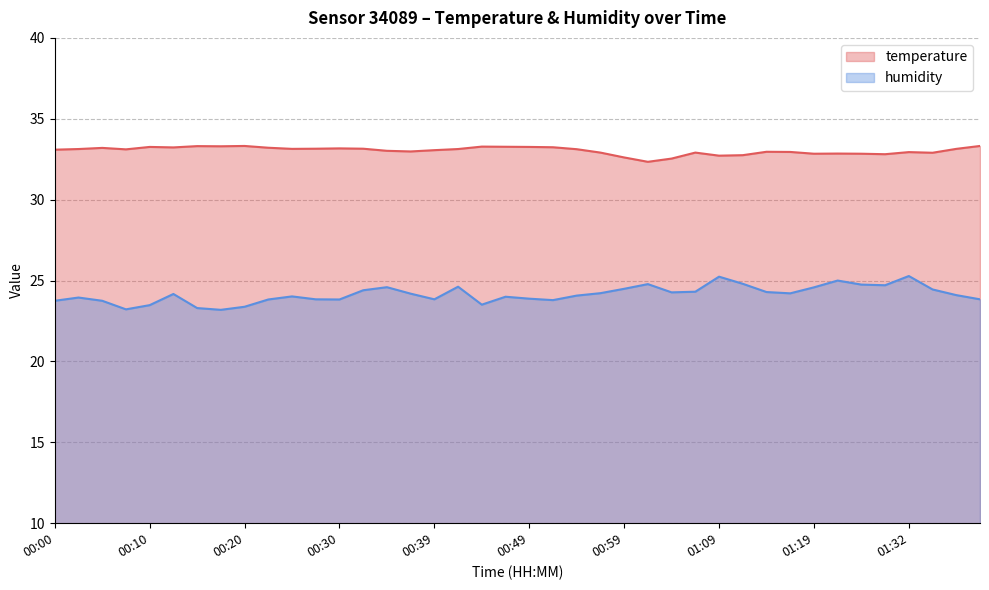

True or false: humidity has a value of 23.5 at 00:10.

True